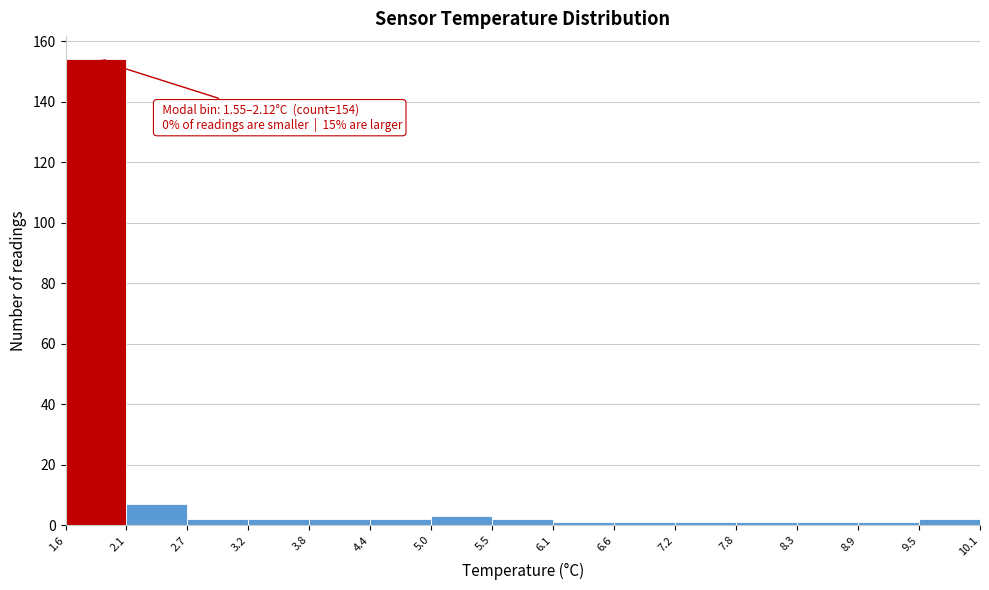

Over which range of the x-axis is the bar tallest?

1.6 to 2.1